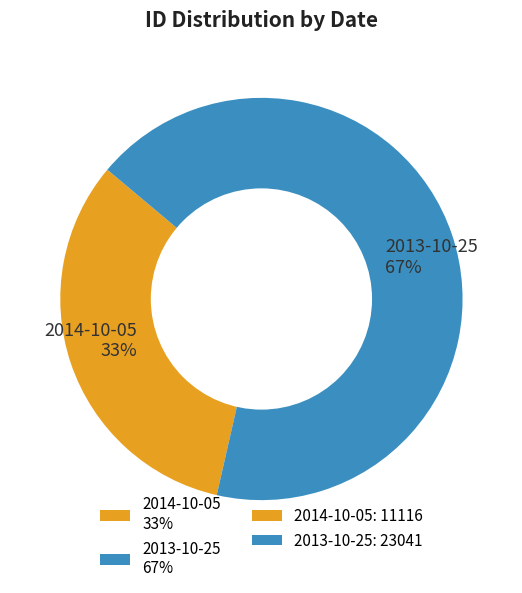

Which has a higher value, 2013-10-25 67% or 2014-10-05 33%?

2013-10-25 67%